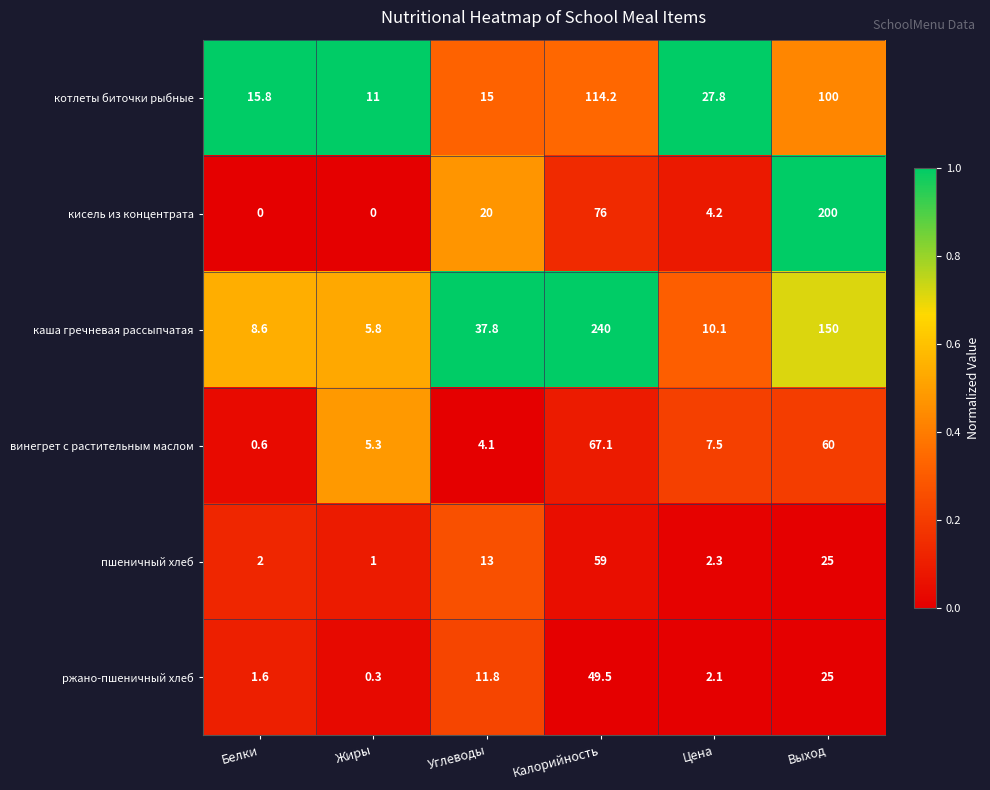

Is it true that пшеничный хлеб equals 59.0 at Калорийность?

True